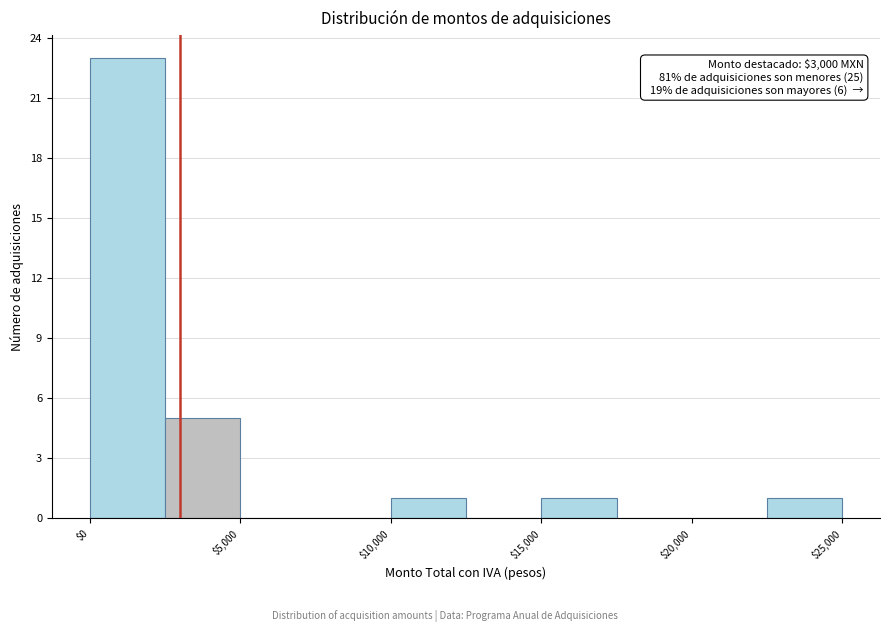

Which range on the x-axis has the tallest bar?

0 to 2500